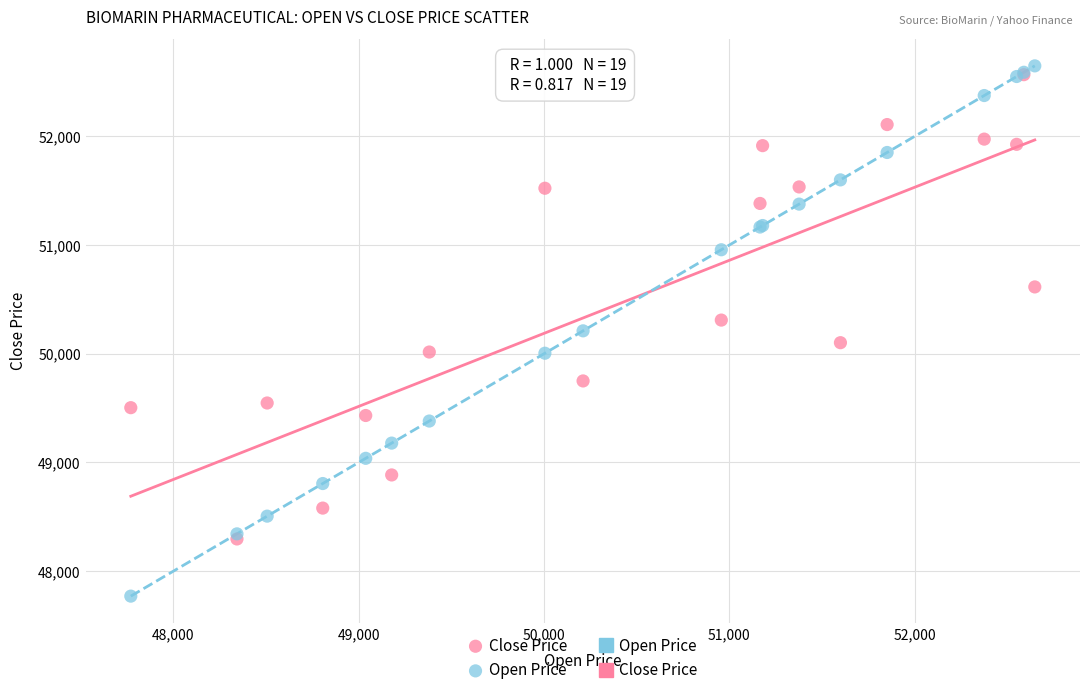

Which series has the widest spread of Y values?

Open Price